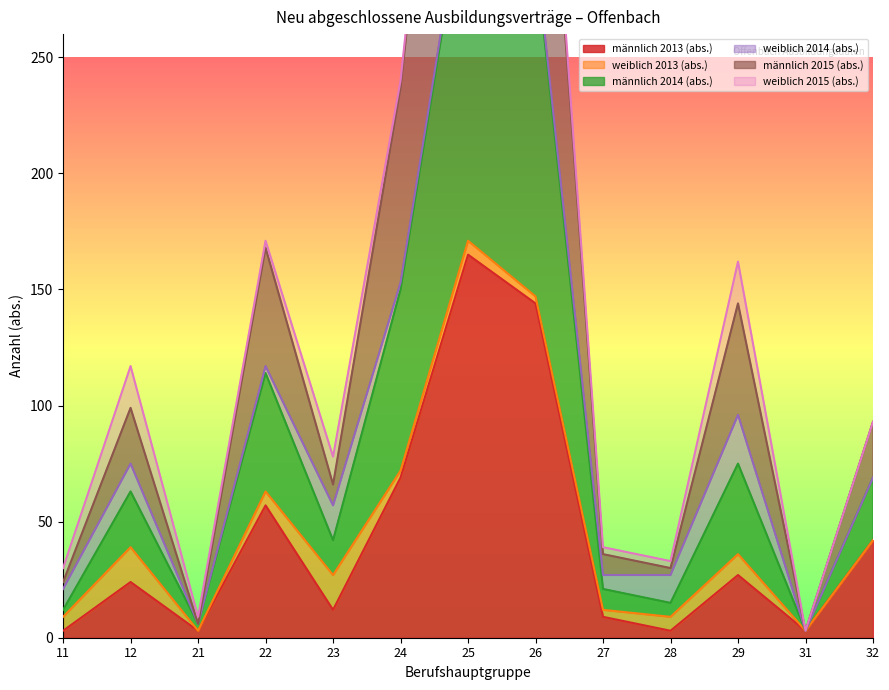

What is the difference between the maximum and minimum values in the männlich 2014 (abs.) series?

327